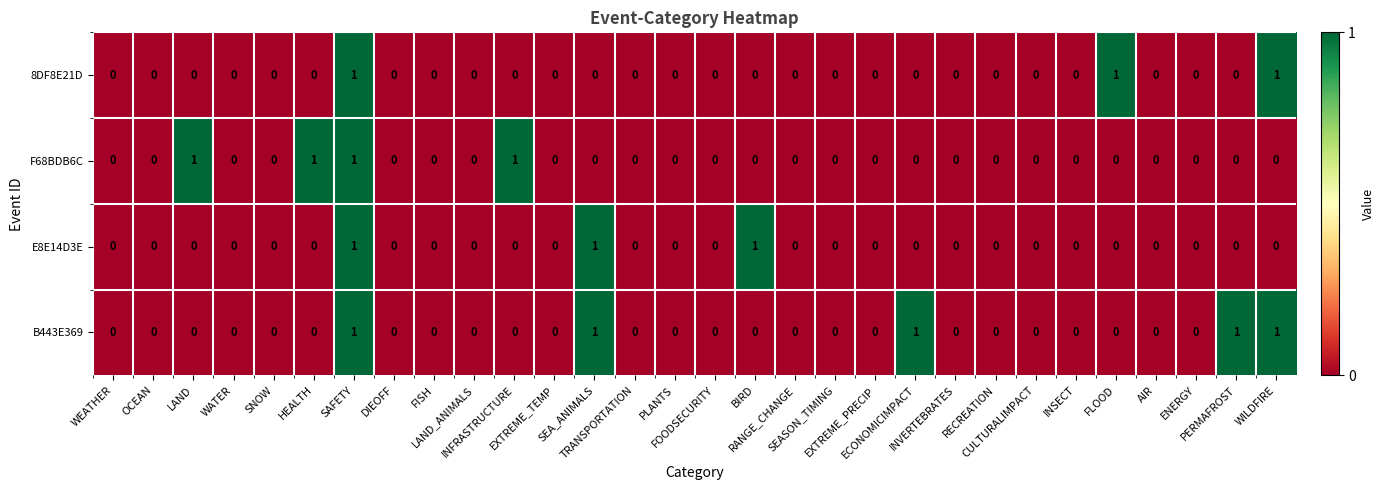

Which series has the largest total across all categories?

B443E369